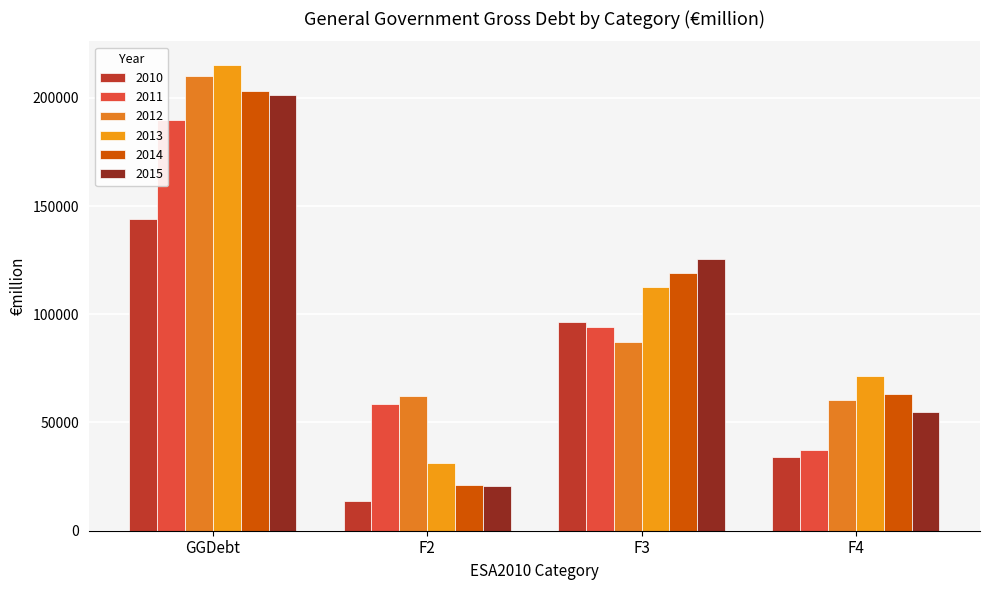

The 2013 series shows 112665 at F3. True or false?

True